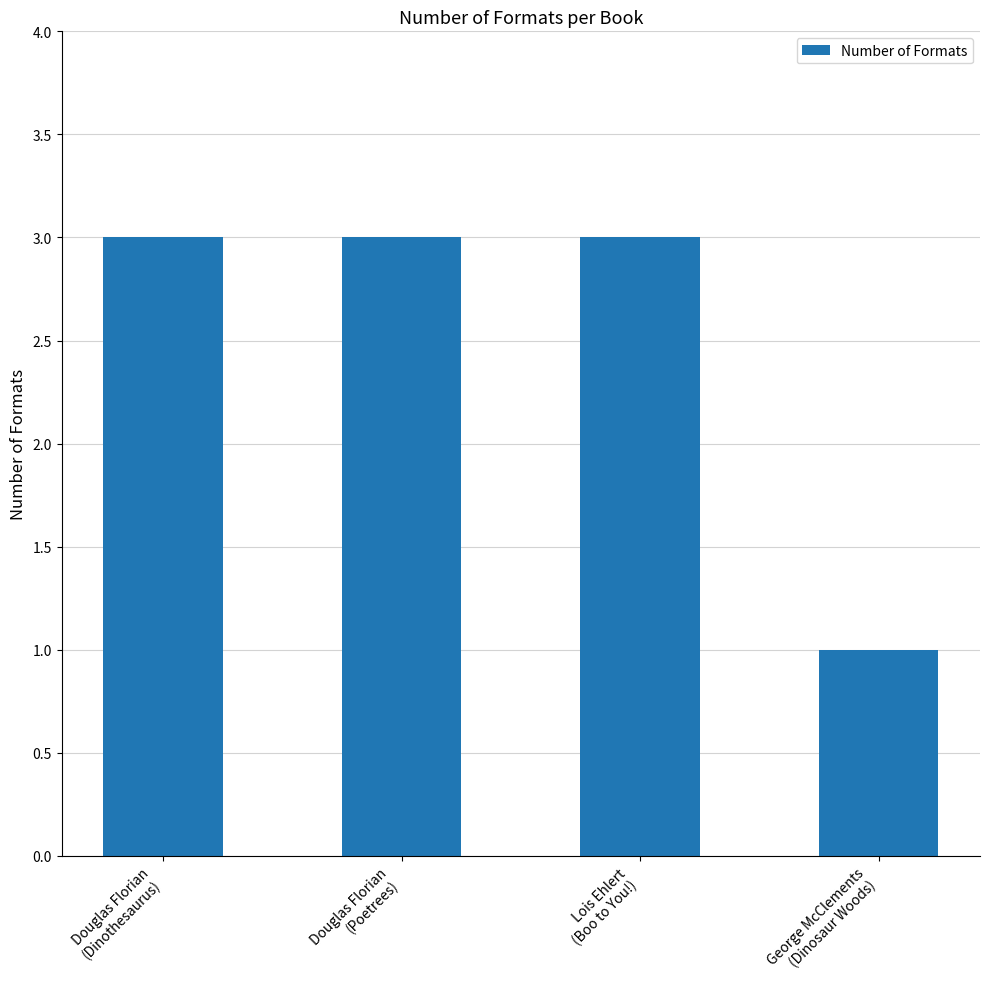

Approximately how many times larger is the value at Douglas Florian
(Dinothesaurus) compared to Douglas Florian
(Poetrees)?

1.0